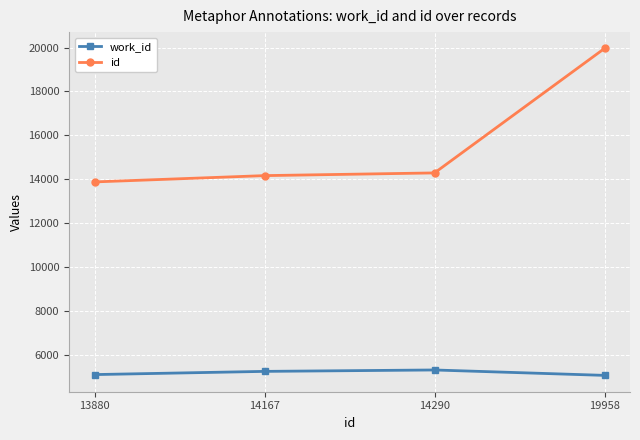

What is the value of the work_id point at the 4th from the left?

5070